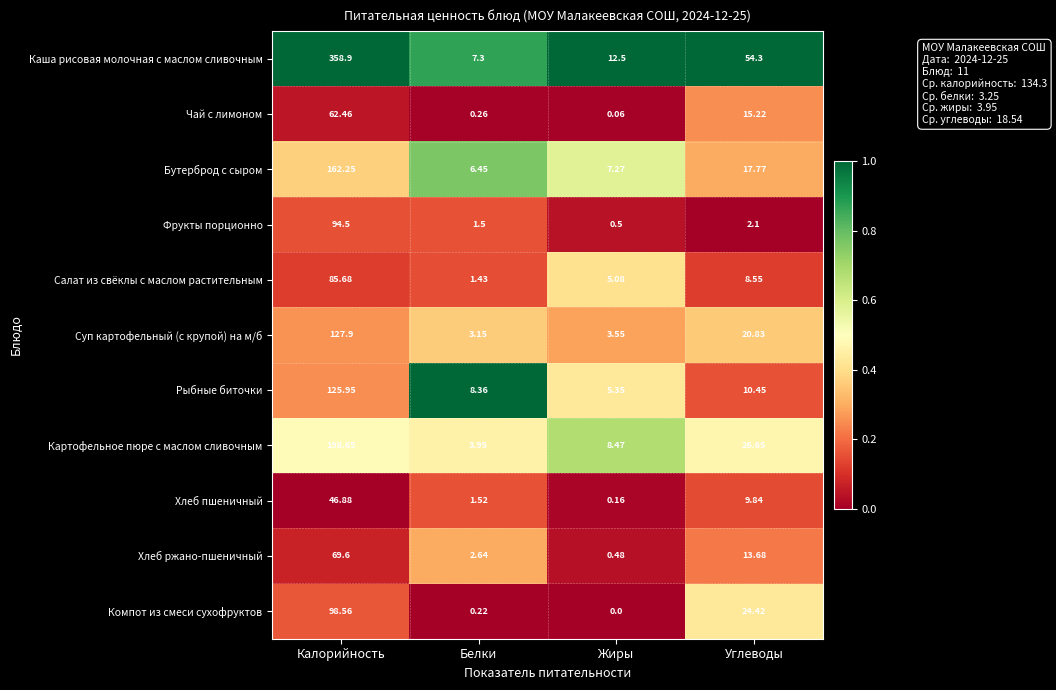

At which category does the chart reach its minimum across all series?

Жиры